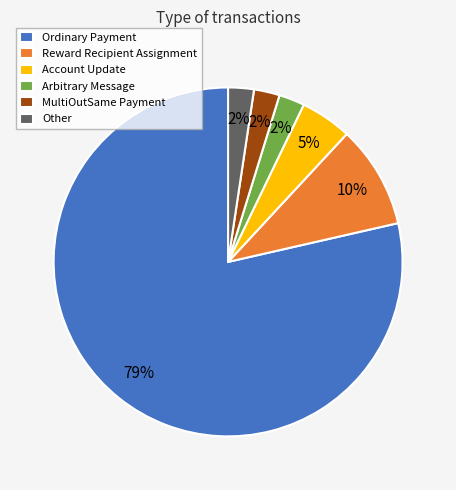

Do MultiOutSame Payment and Other together represent more than half of the pie?

No